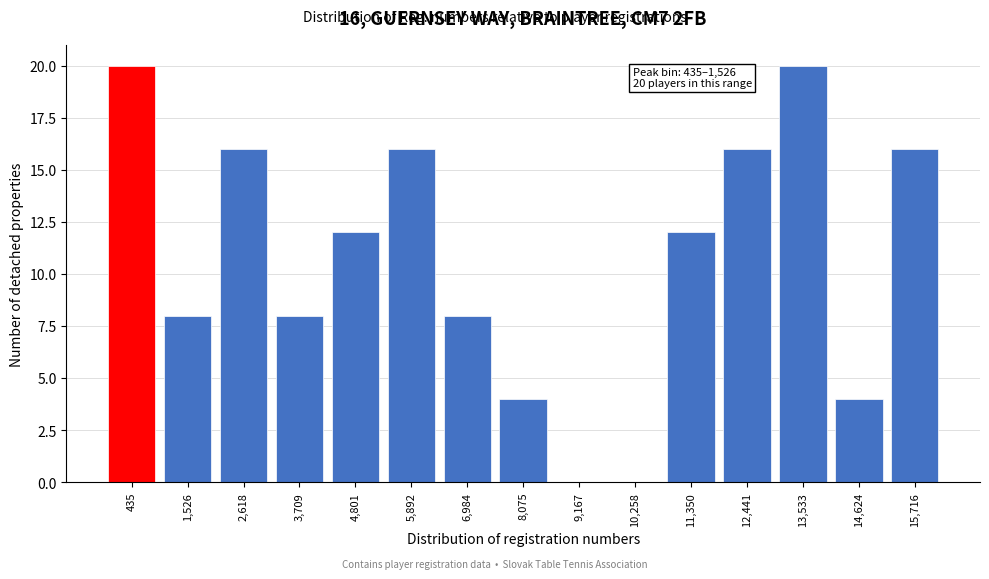

Reading right to left, extract all data points from this chart.

15,716=16	14,624=4	13,533=20	12,441=16	11,350=12	10,258=0	9,167=0	8,075=4	6,984=8	5,892=16	4,801=12	3,709=8	2,618=16	1,526=8	435=20